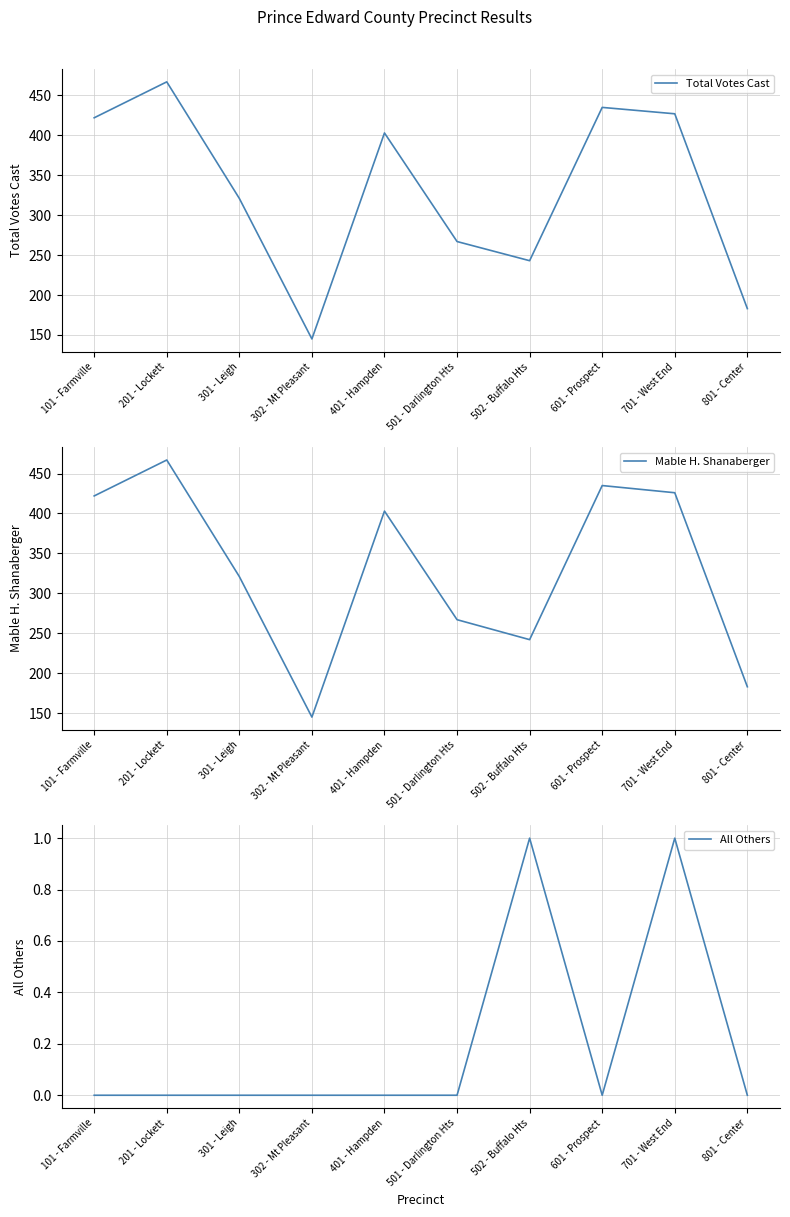

How many data points in All Others are above 0?

2